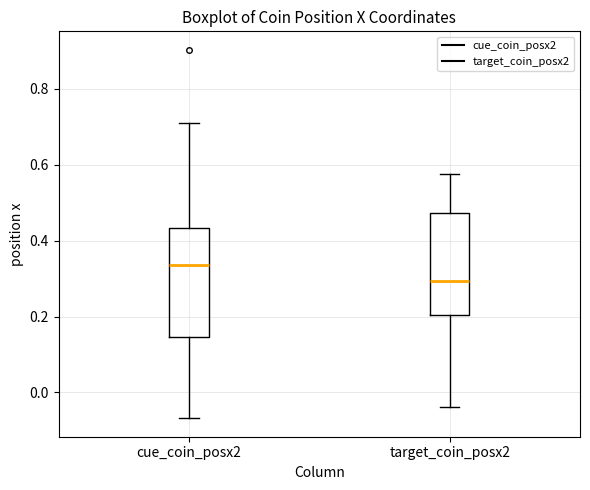

Reading left to right, transcribe this box plot: for each box, give where its median line is, the range the box spans, and where its two whiskers end, as read against the y-axis. The values are not printed on the chart, so give them approximately, as read against the axis.

cue_coin_posx2: median 0.34, box 0.14 to 0.44, whiskers -0.06 to 0.70
target_coin_posx2: median 0.30, box 0.20 to 0.48, whiskers -0.04 to 0.58